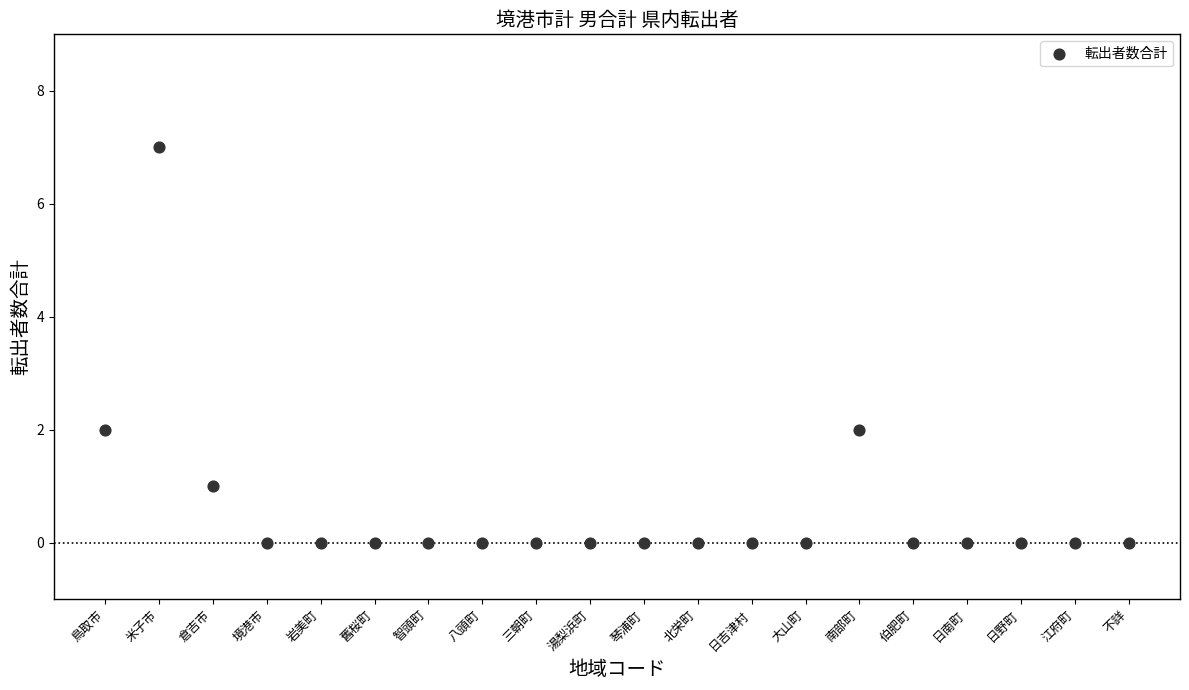

What is the range of Y values (max minus min)?

7